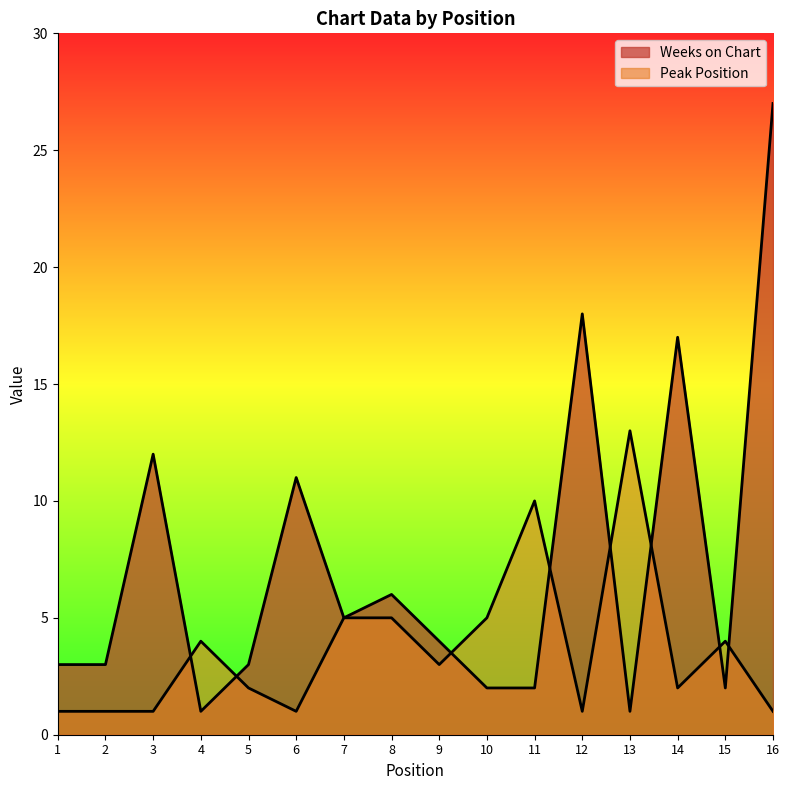

Which has a higher value, 8 or 3?

3